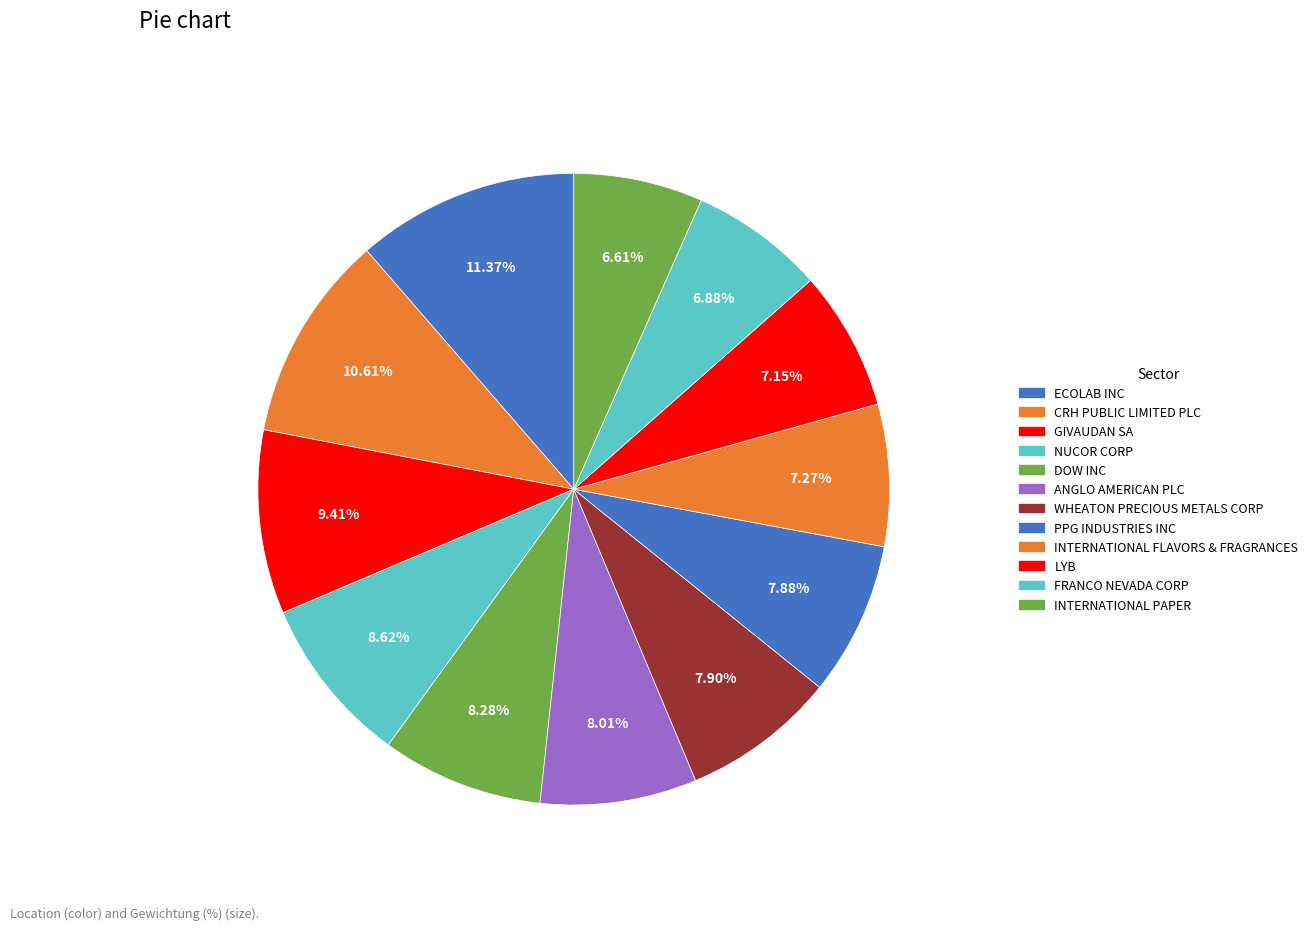

To the nearest percent, what is the difference between the PPG INDUSTRIES INC and INTERNATIONAL FLAVORS & FRAGRANCES slice percentages?

1%